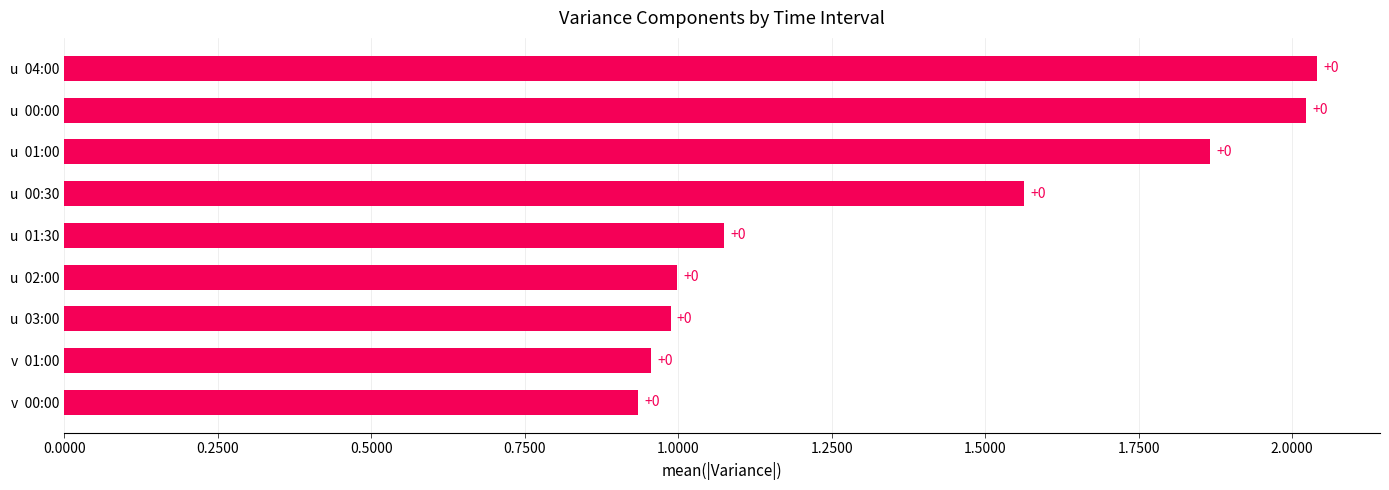

What is the minimum value shown in the chart?

0.9